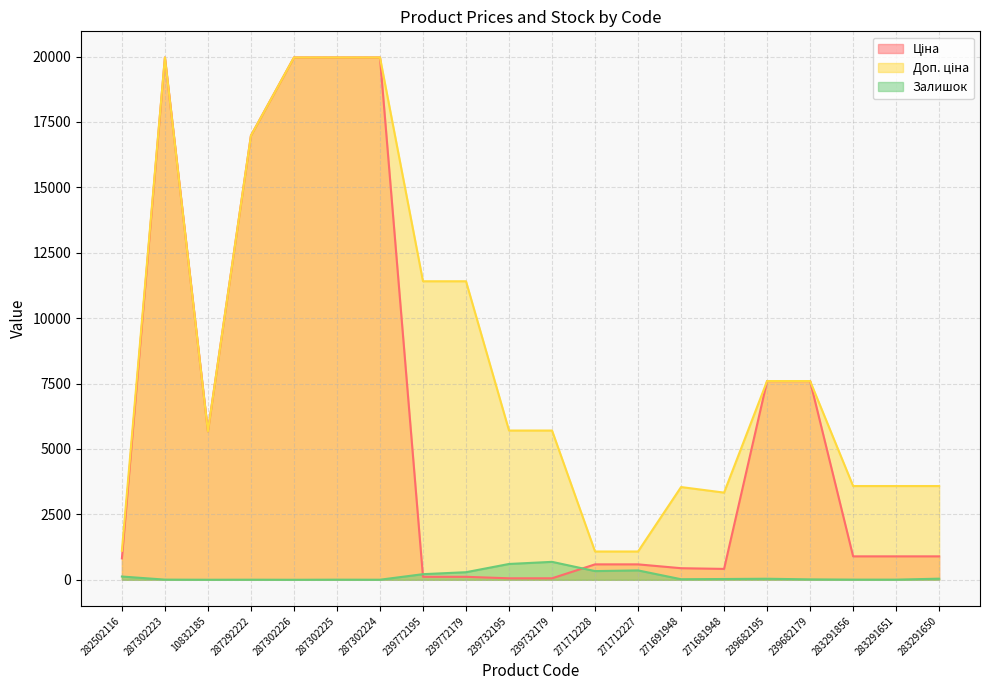

Reading left to right, what are all the values shown in this chart?

Ціна: 282502116=818.5	287302223=19964.2	10832185=5673.8	287292222=16976.3	287302226=19964.2	287302225=19964.2	287302224=19964.2	239772195=114.1	239772179=114.1	239732195=57.0	239732179=57.0	271712228=589.9	271712227=589.9	271691948=443.1	271681948=416.6	239682195=7596.5	239682179=7596.5	283291856=895.9	283291651=895.9	283291650=895.9
Доп. ціна: 282502116=1109.2	287302223=19964.2	10832185=5673.8	287292222=16976.3	287302226=19964.2	287302225=19964.2	287302224=19964.2	239772195=11410.0	239772179=11410.0	239732195=5705.0	239732179=5705.0	271712228=1081.7	271712227=1081.7	271691948=3545.0	271681948=3332.5	239682195=7596.5	239682179=7596.5	283291856=3583.6	283291651=3583.6	283291650=3583.6
Залишок: 282502116=125.0	287302223=7.0	10832185=2.0	287292222=4.0	287302226=1.0	287302225=5.0	287302224=3.0	239772195=215.0	239772179=290.0	239732195=605.0	239732179=686.0	271712228=333.0	271712227=359.0	271691948=22.0	271681948=30.0	239682195=40.0	239682179=16.0	283291856=7.0	283291651=6.0	283291650=43.0